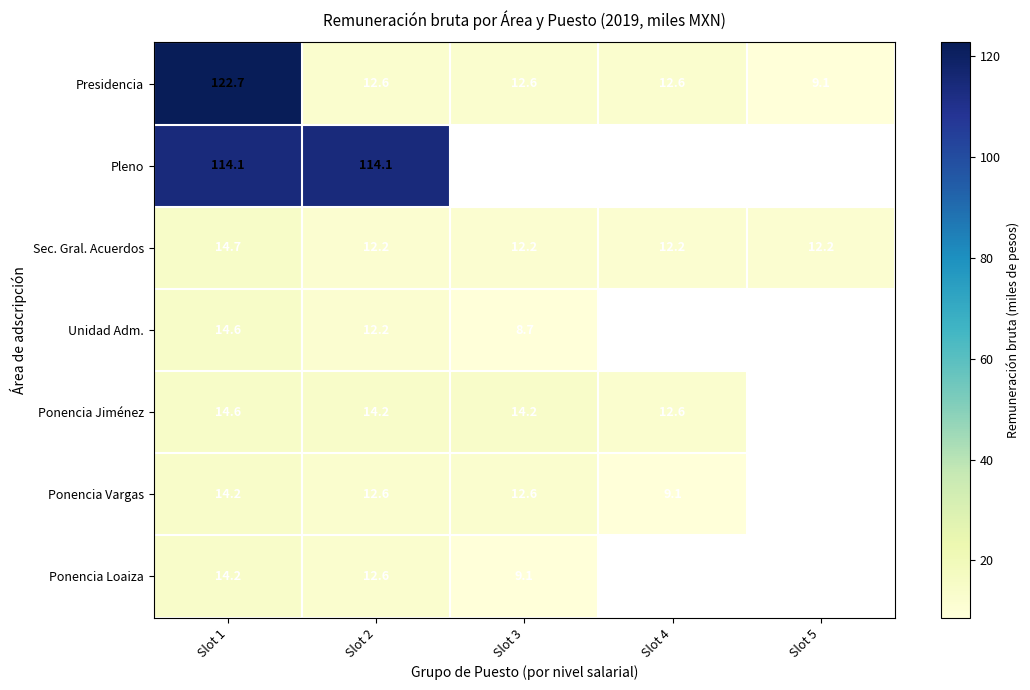

Is it true that Sec. Gral. Acuerdos equals 5.4 at Slot 2?

False